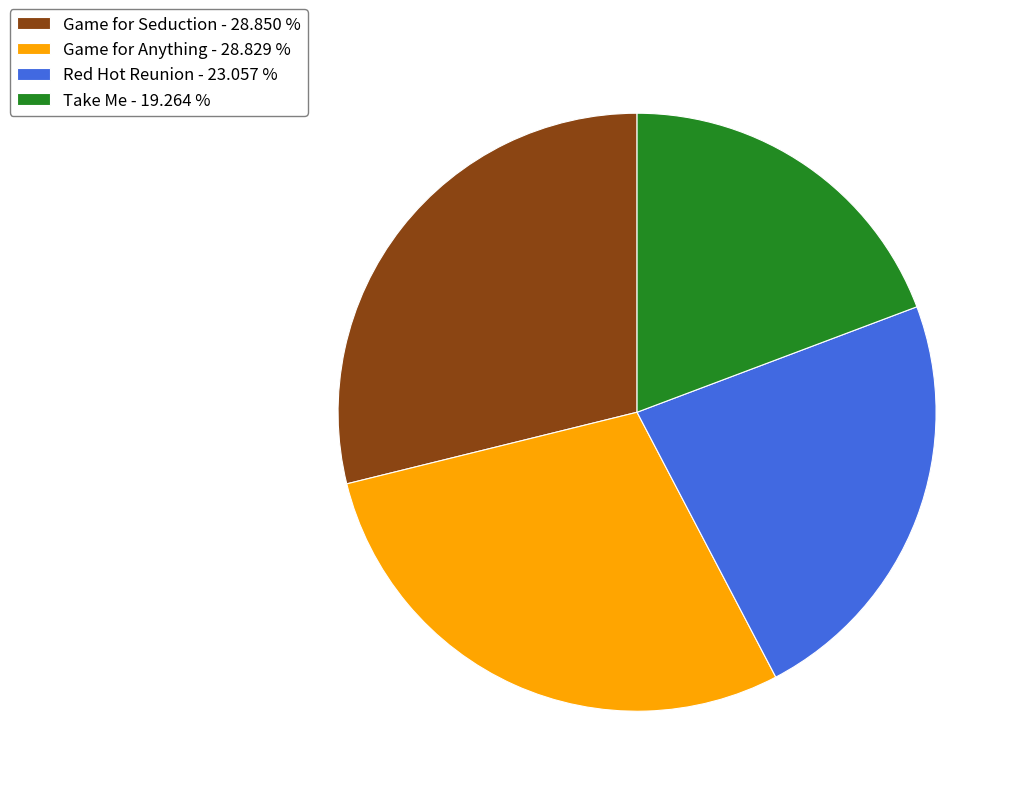

Is the sum of Game for Seduction and Red Hot Reunion greater than half?

Yes